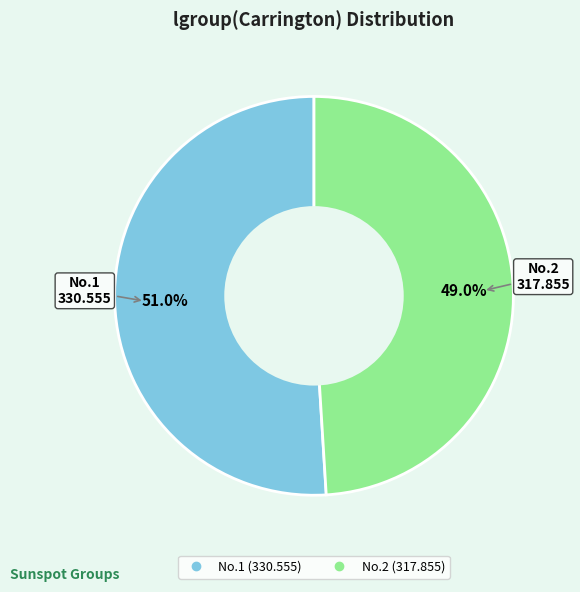

Does any single category account for the majority?

Yes